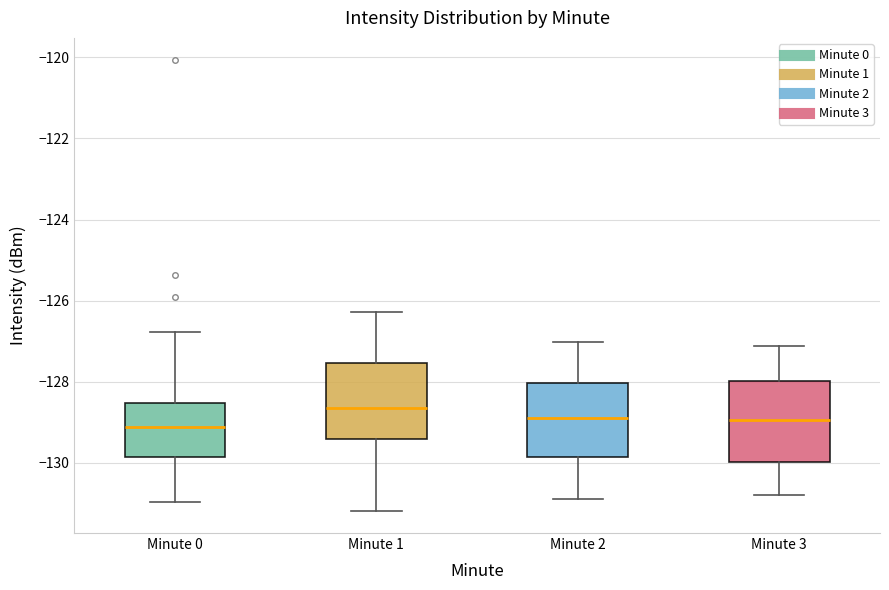

Which box's median line is the highest?

Minute 1